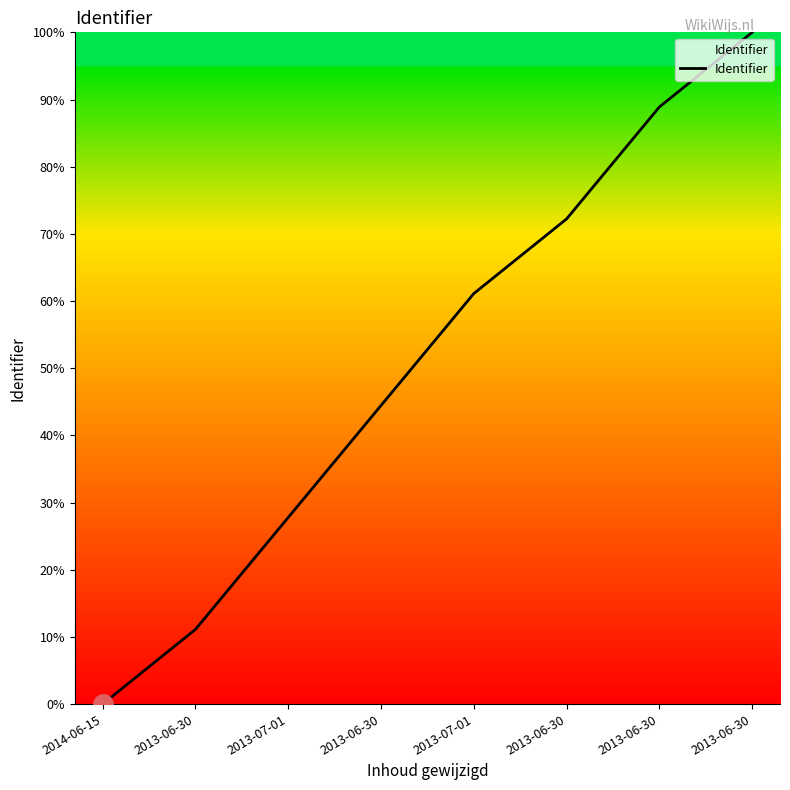

What is the difference between the maximum and minimum values?

100.0